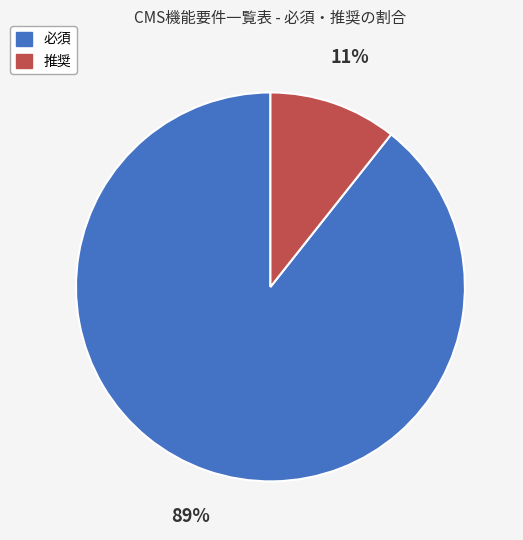

Which category has the smallest portion of the pie?

推奨